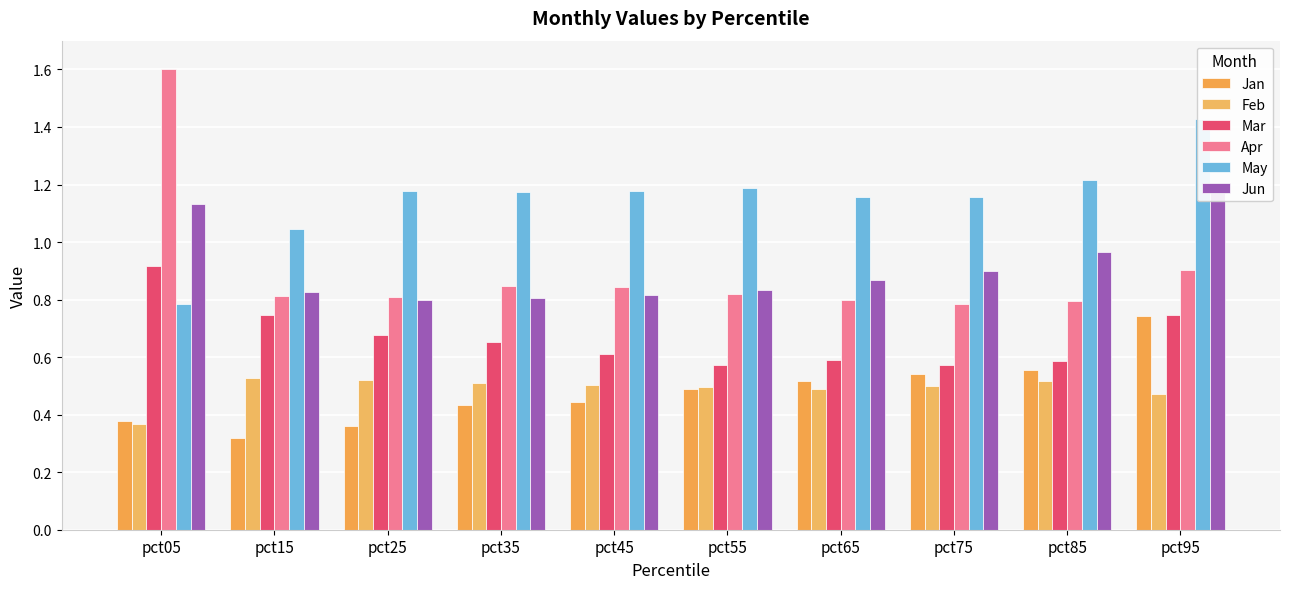

Which series has the largest total across all categories?

May